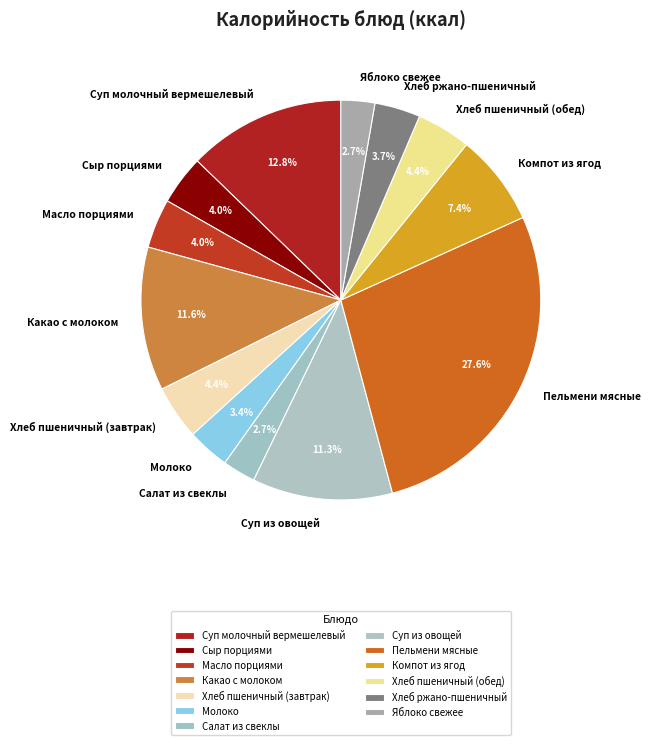

To the nearest percent, what percentage of the pie is Какао с молоком?

12%